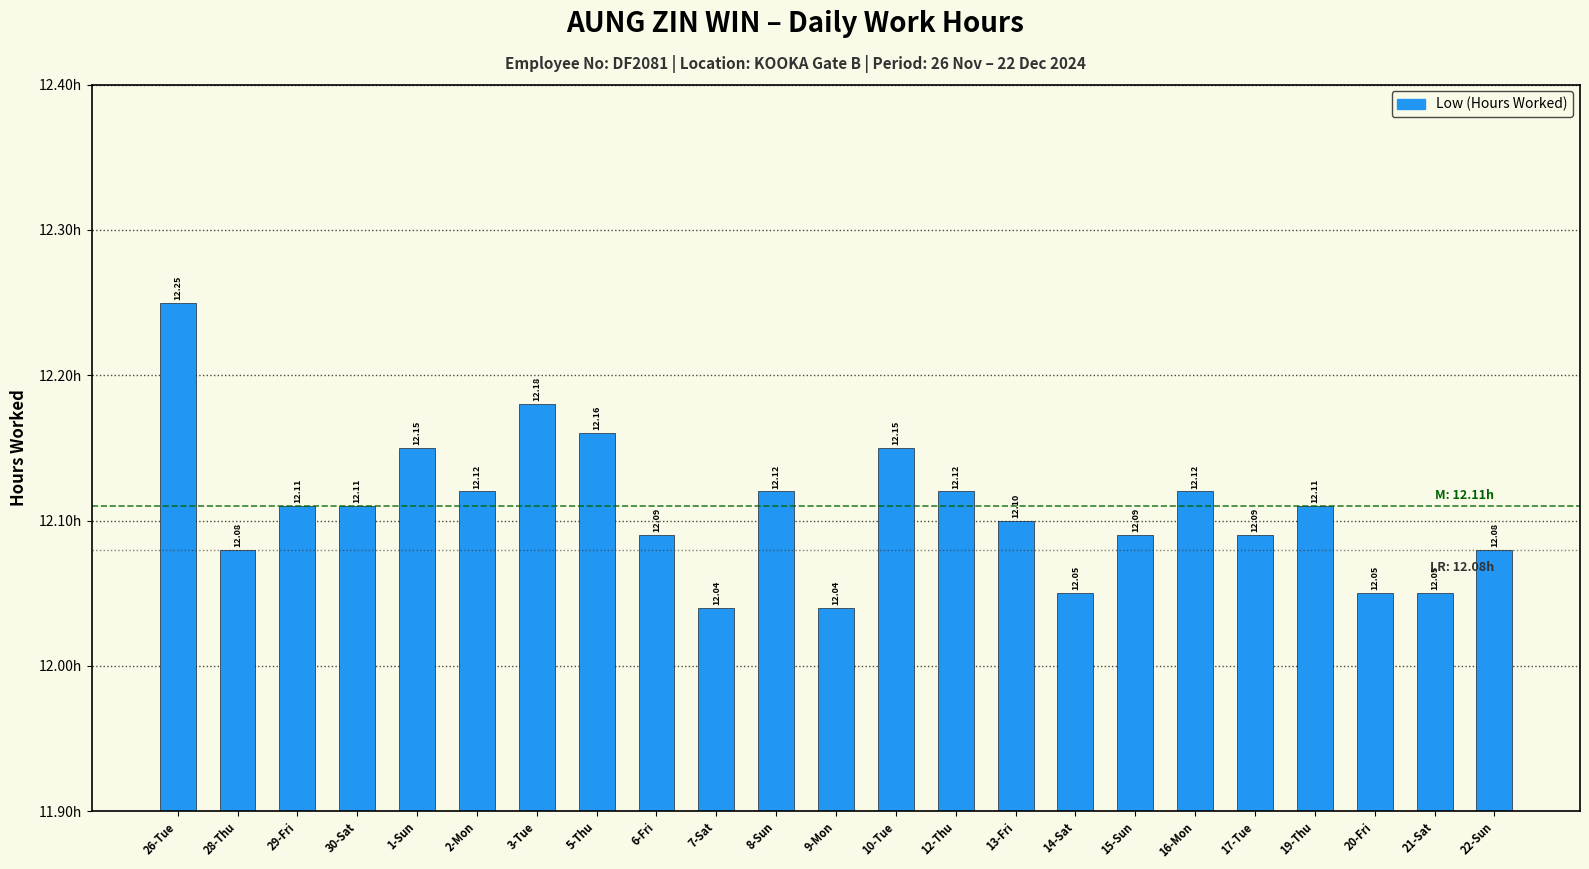

What is the label of the 6th bar from the right?

16-Mon